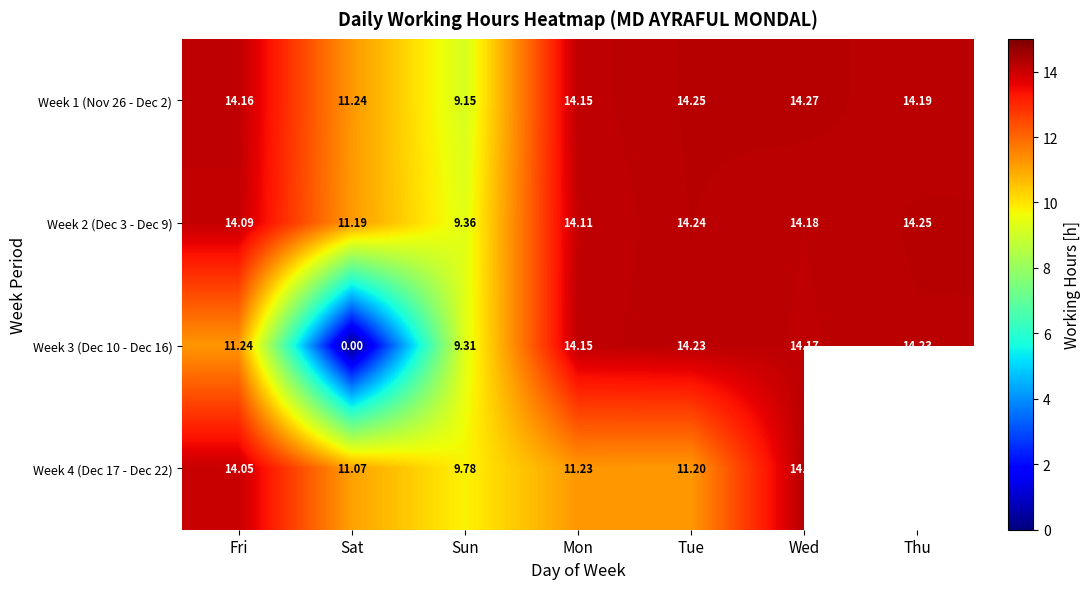

What is the total value across all series at Fri?

53.5